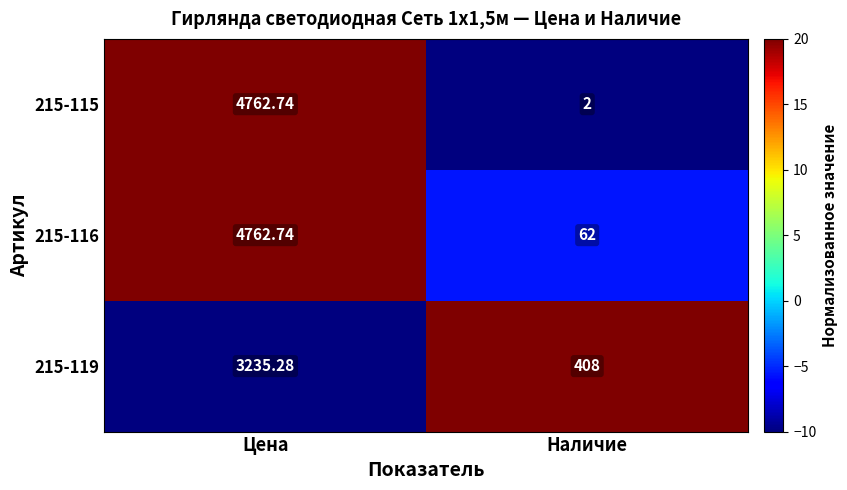

At which label is 215-115 closest to 2382?

Наличие